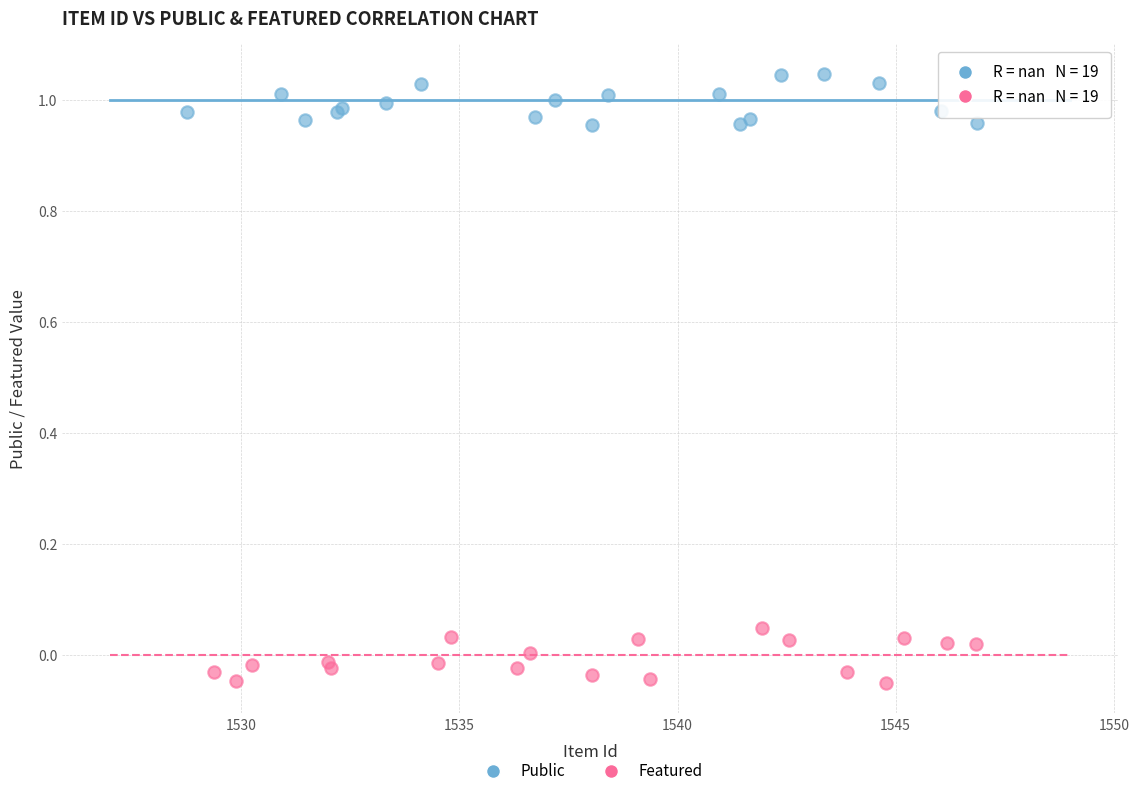

Which series reaches the maximum Y coordinate?

Public